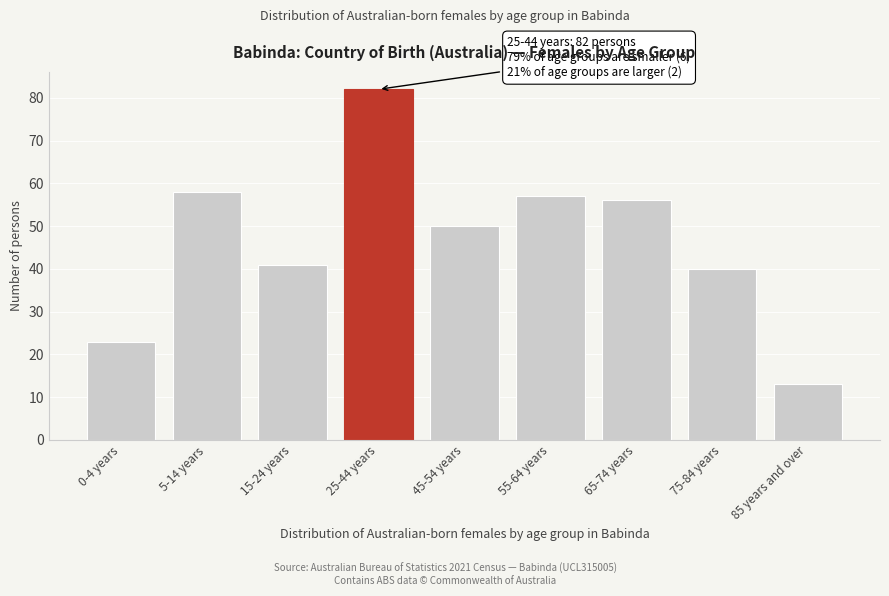

Reading left to right, extract all data points from this chart.

0-4 years=23	5-14 years=58	15-24 years=41	25-44 years=82	45-54 years=50	55-64 years=57	65-74 years=56	75-84 years=40	85 years and over=13